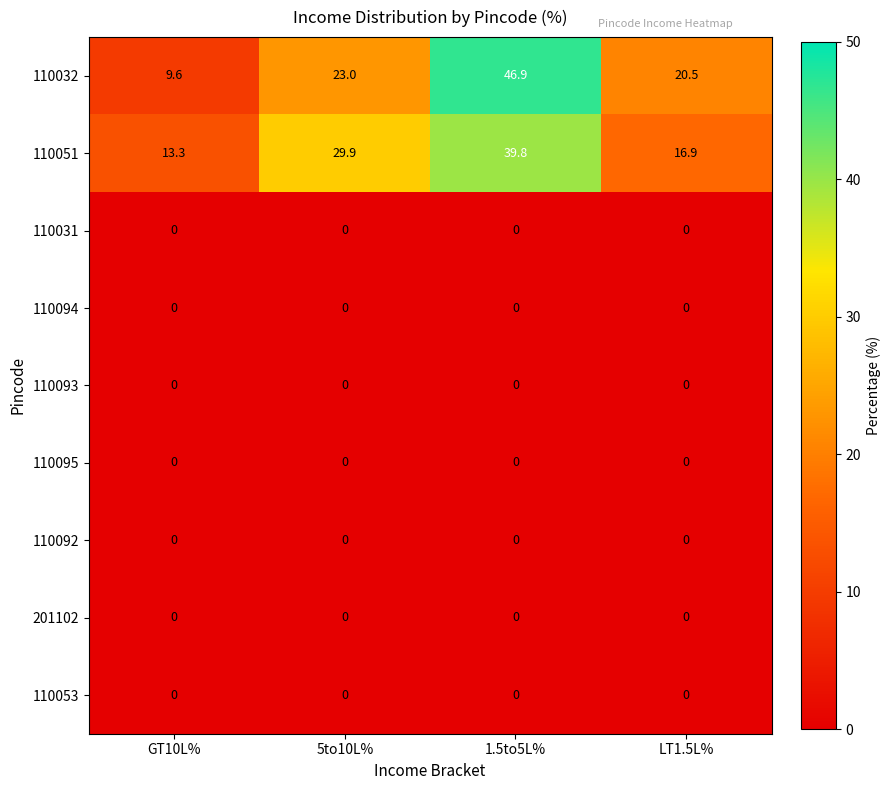

What is the total value across all series at GT10L%?

22.9